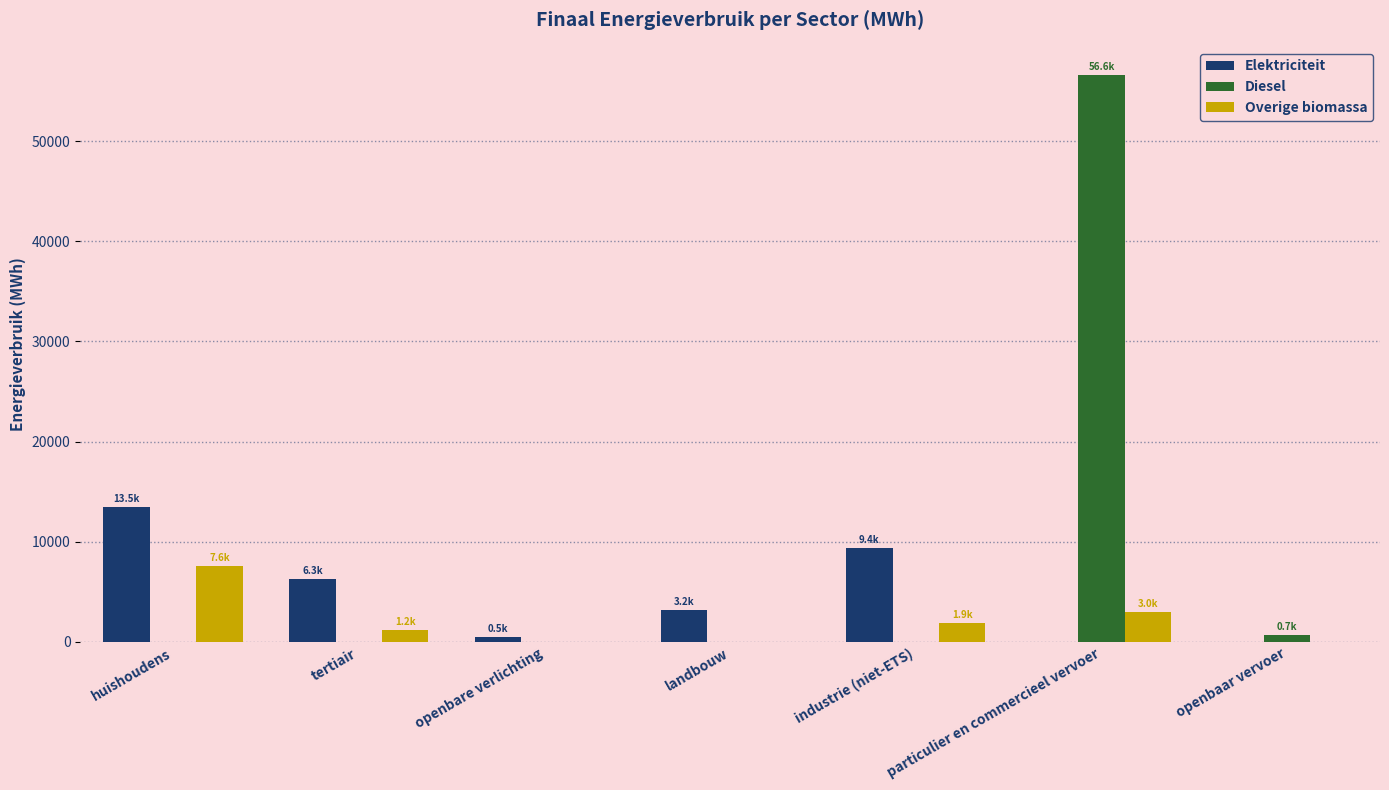

Where is Diesel nearest to the value 28296?

openbaar vervoer